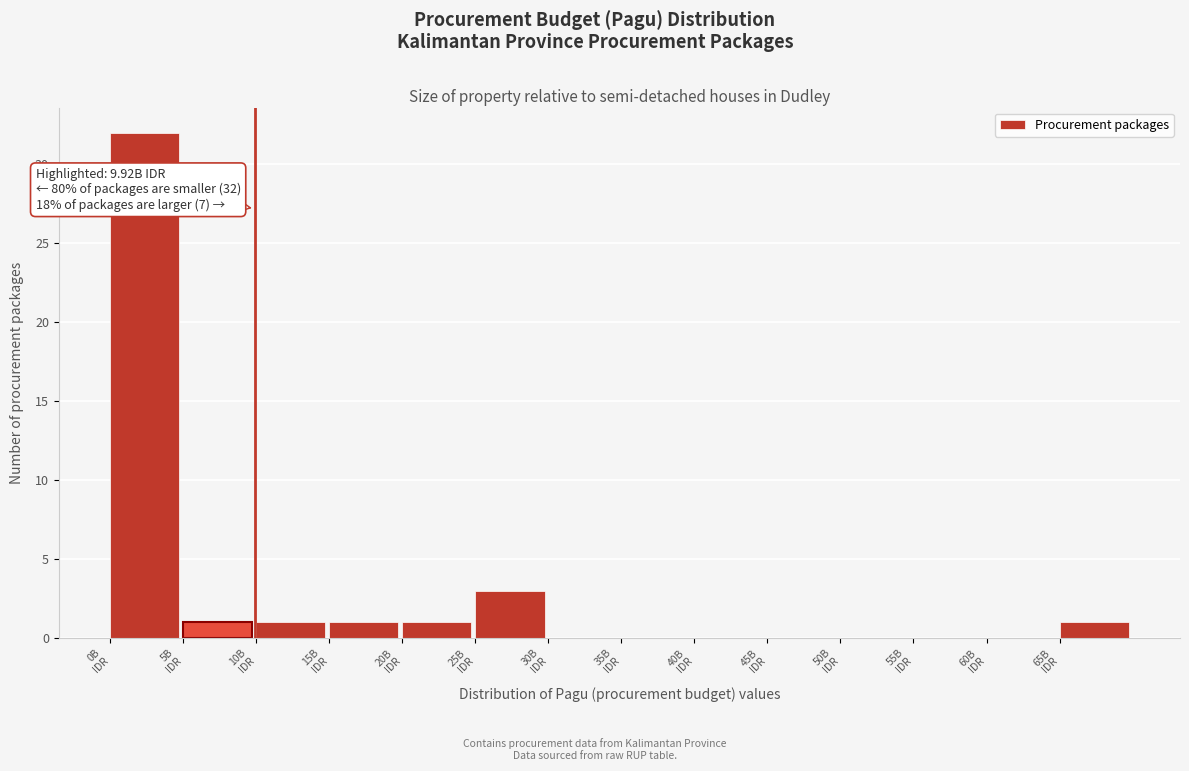

Over which range of the x-axis is the bar tallest?

0 to 5